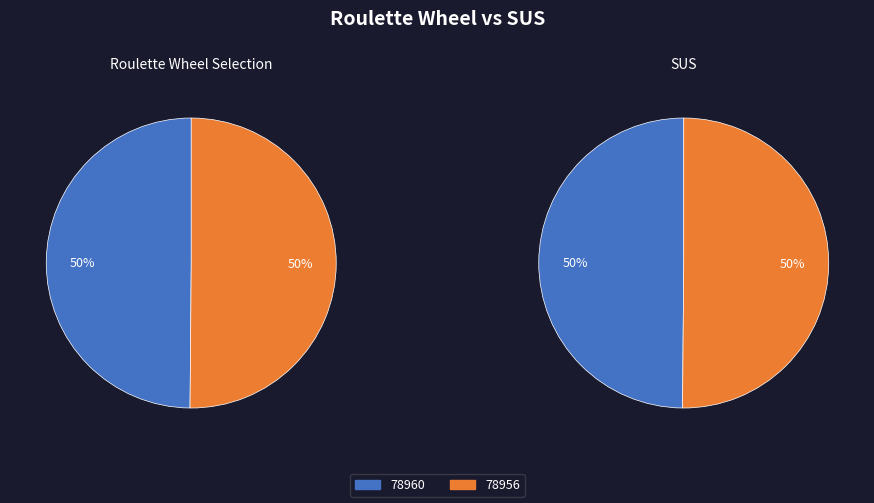

Which slice is the largest?

78956